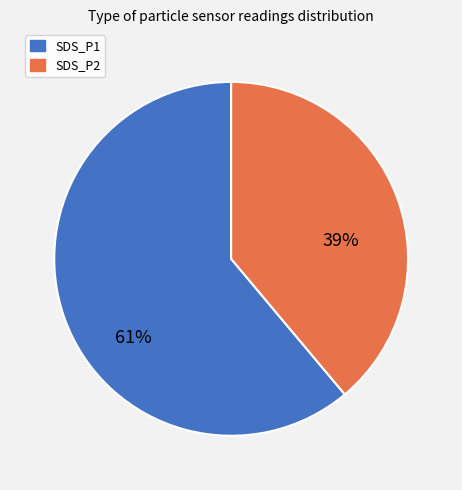

To the nearest percent, what is the difference between the largest and smallest slice percentages?

22%